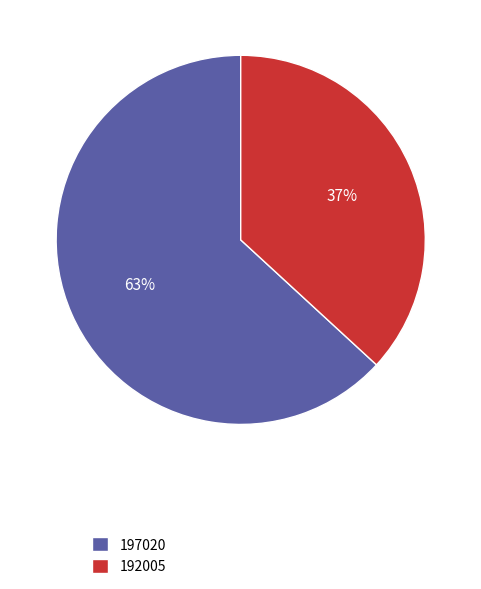

What percentage is the 192005 slice, to the nearest percent?

37%